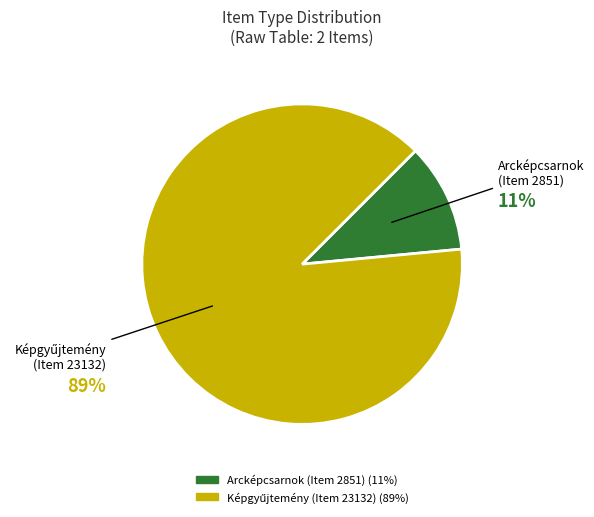

To the nearest percent, what is the difference between the largest and smallest slice percentages?

78%